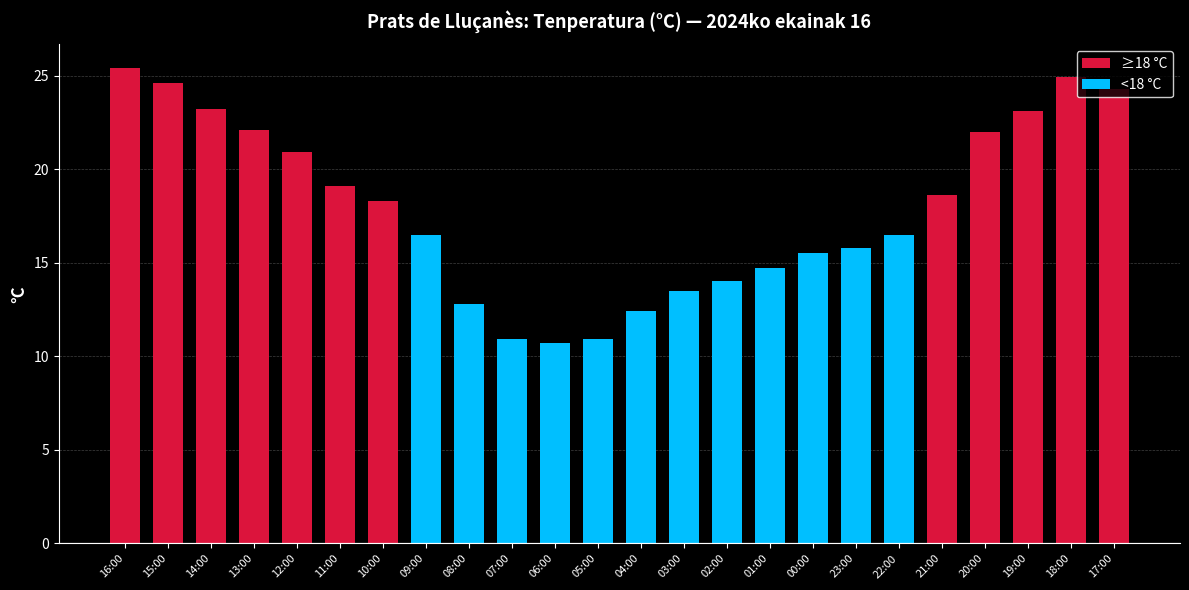

Where does the ≥18 °C series first go above 18?

16:00